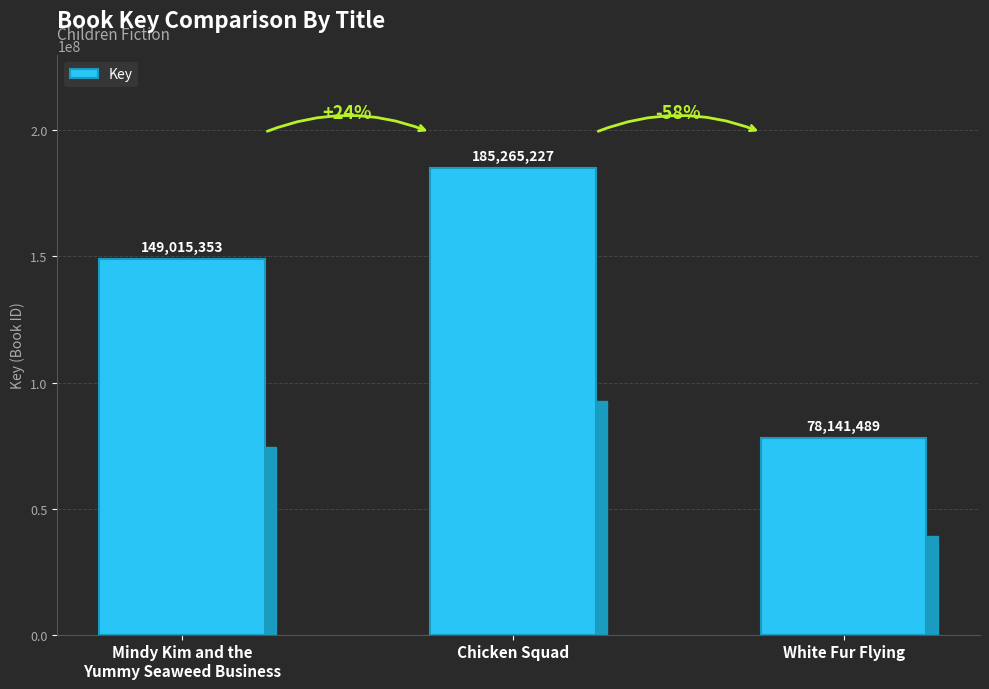

What is the label of the 2nd bar from the left?

Chicken Squad